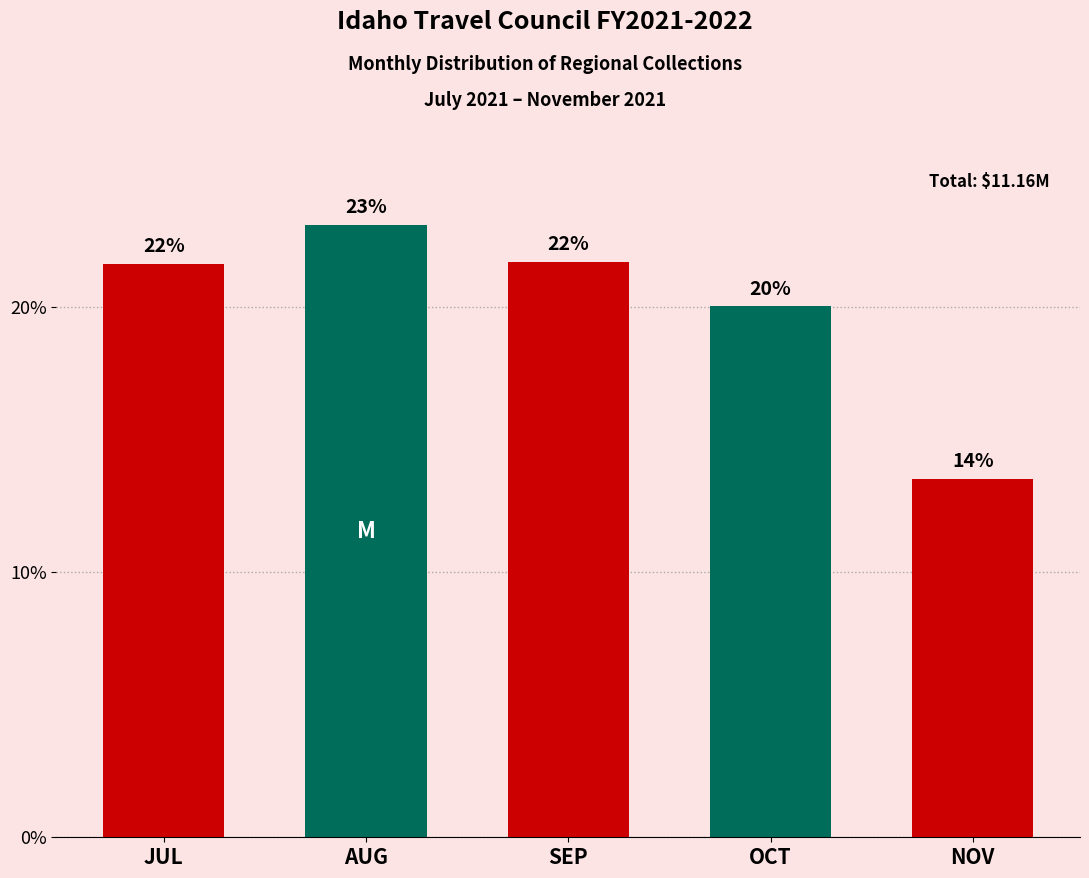

How many bars are there in total?

5